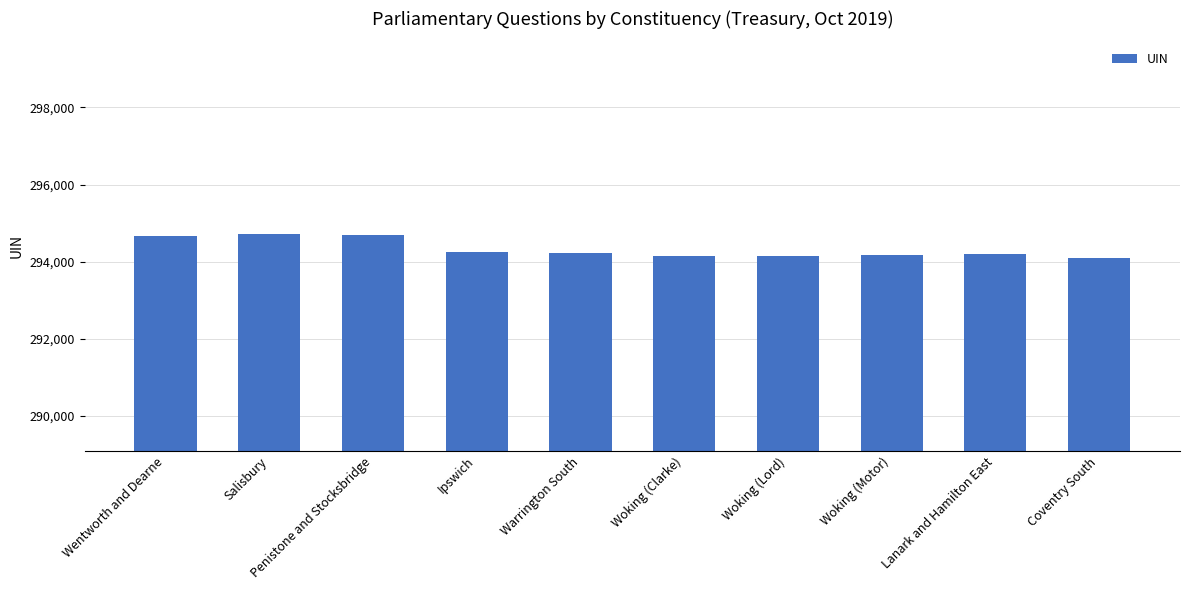

What is the change in value from Woking (Clarke) to Lanark and Hamilton East?

+46